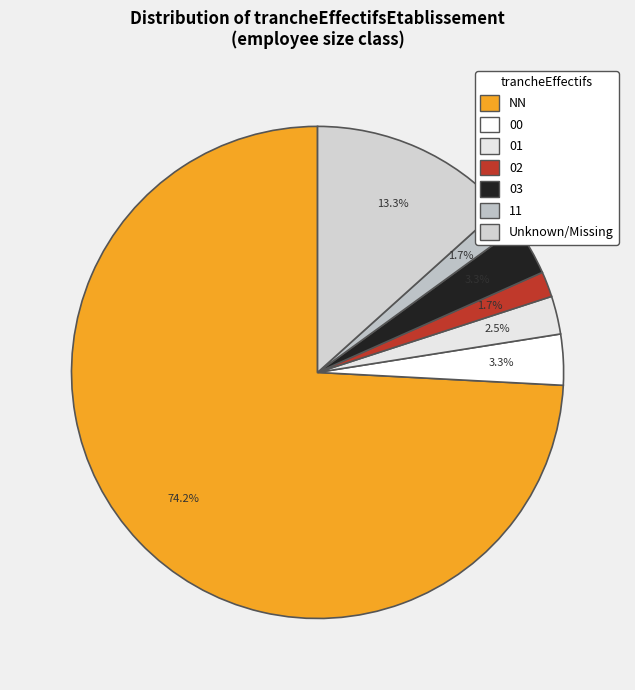

Count the number of slices in the pie.

7